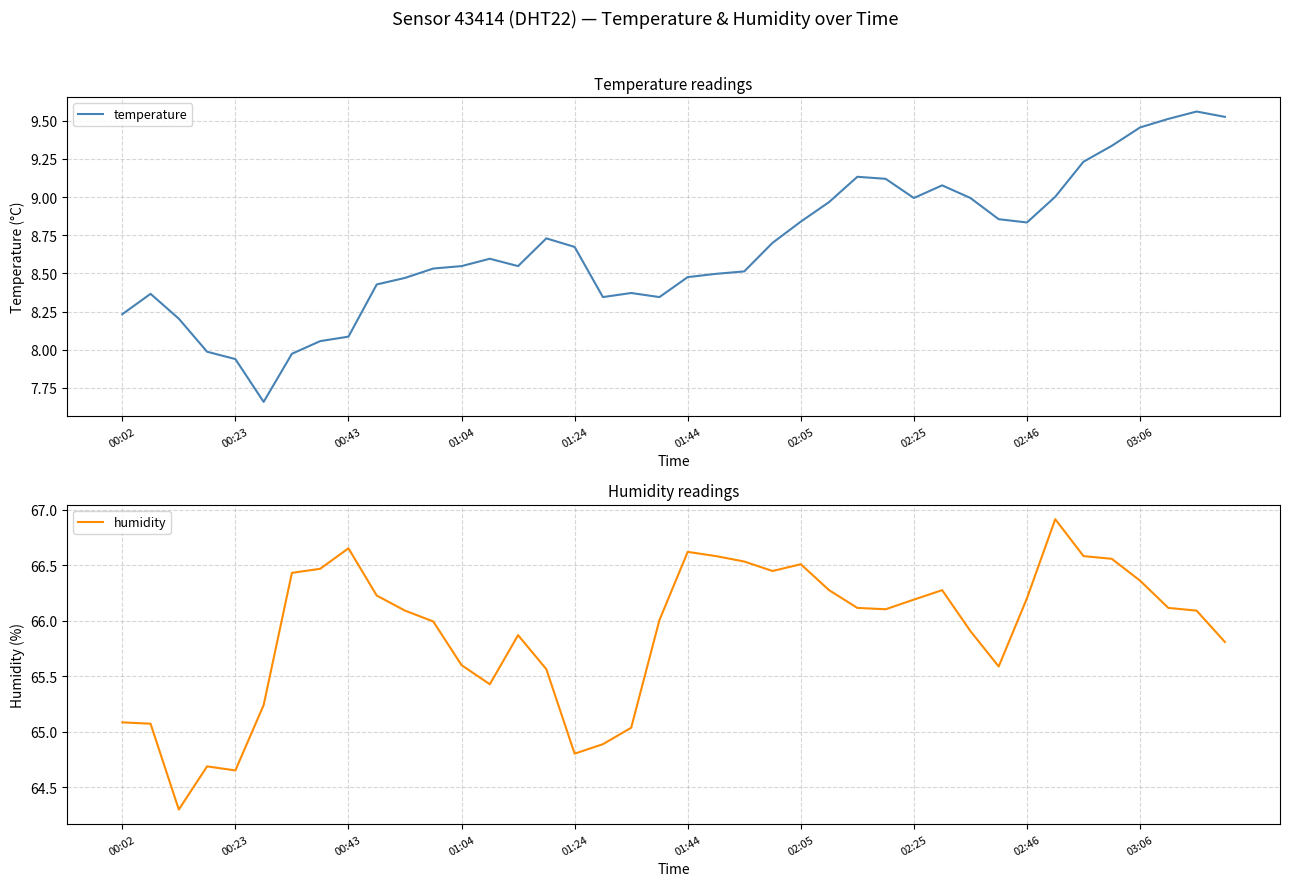

What is the maximum value for humidity?

66.9